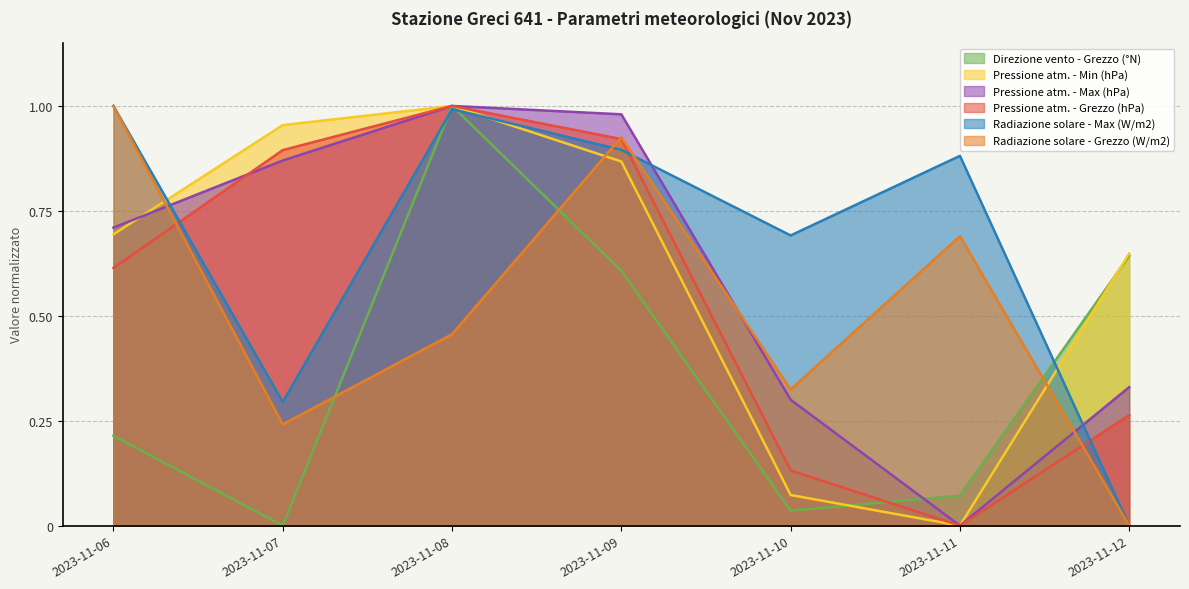

Rank the series at 2023-11-08 from lowest to highest value.

Radiazione solare - Grezzo (W/m2), Radiazione solare - Max (W/m2), Direzione vento - Grezzo (°N), Pressione atm. - Min (hPa), Pressione atm. - Max (hPa), Pressione atm. - Grezzo (hPa)